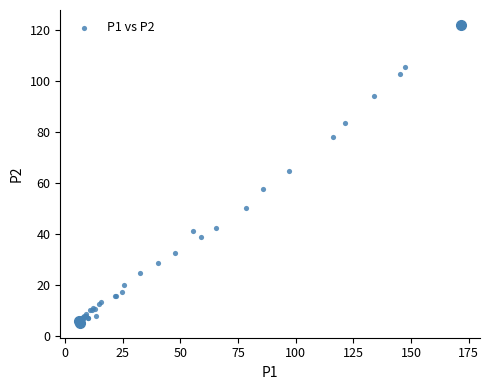

What Y value in the scatter plot is closest to 63?

64.9